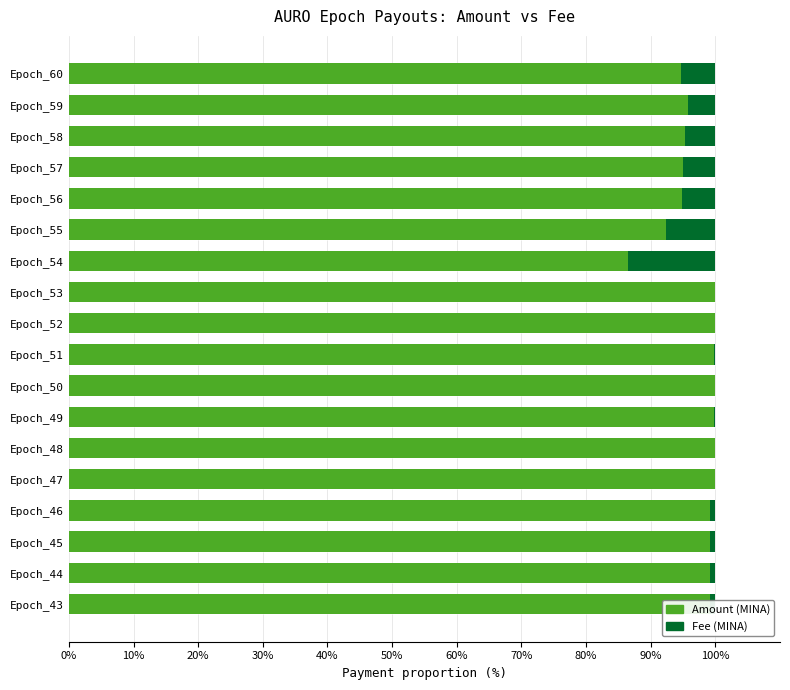

Where is Amount (MINA) nearest to the value 93?

Epoch_55